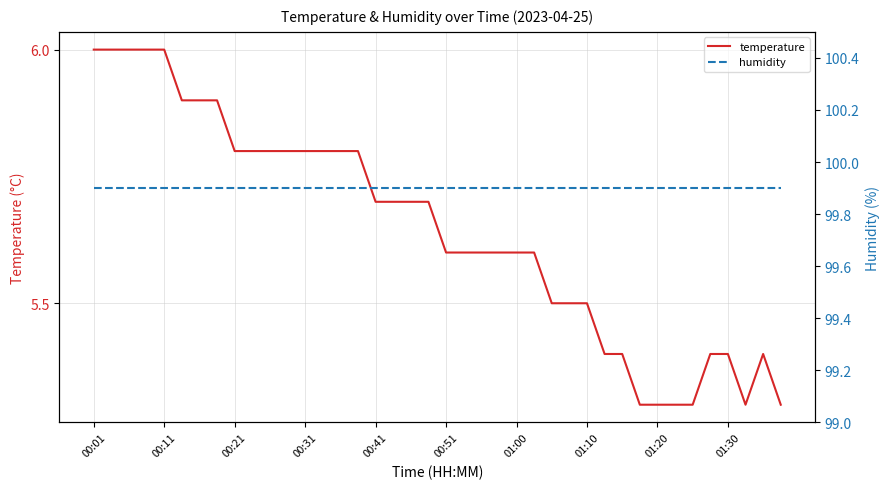

True or false: humidity and temperature cross at least once.

False